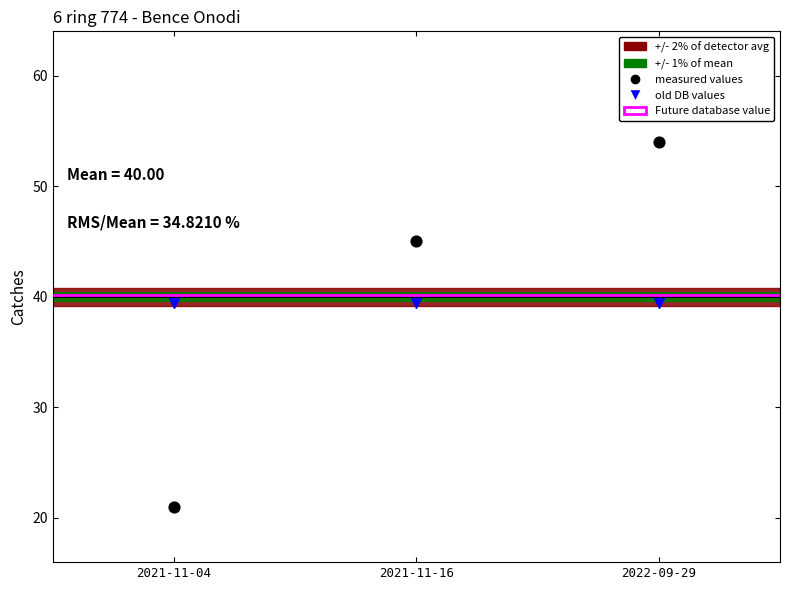

Which series reaches the minimum Y coordinate?

measured values